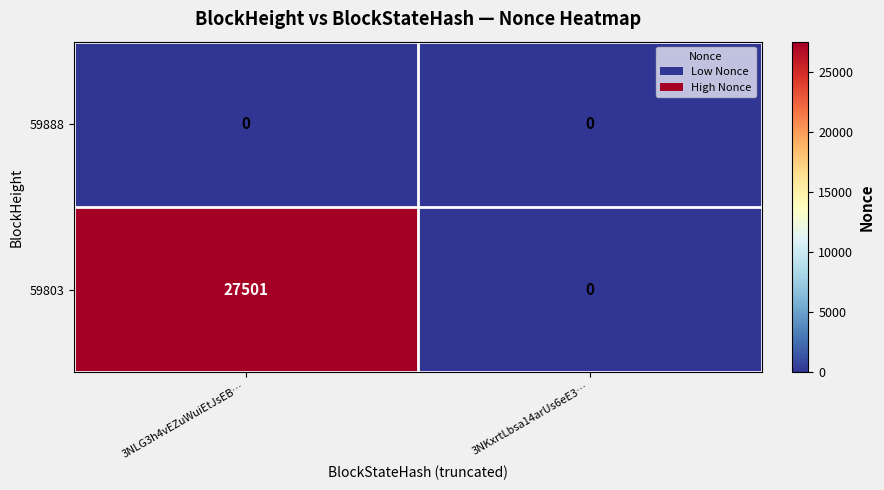

Which series has the largest range (max minus min)?

59803